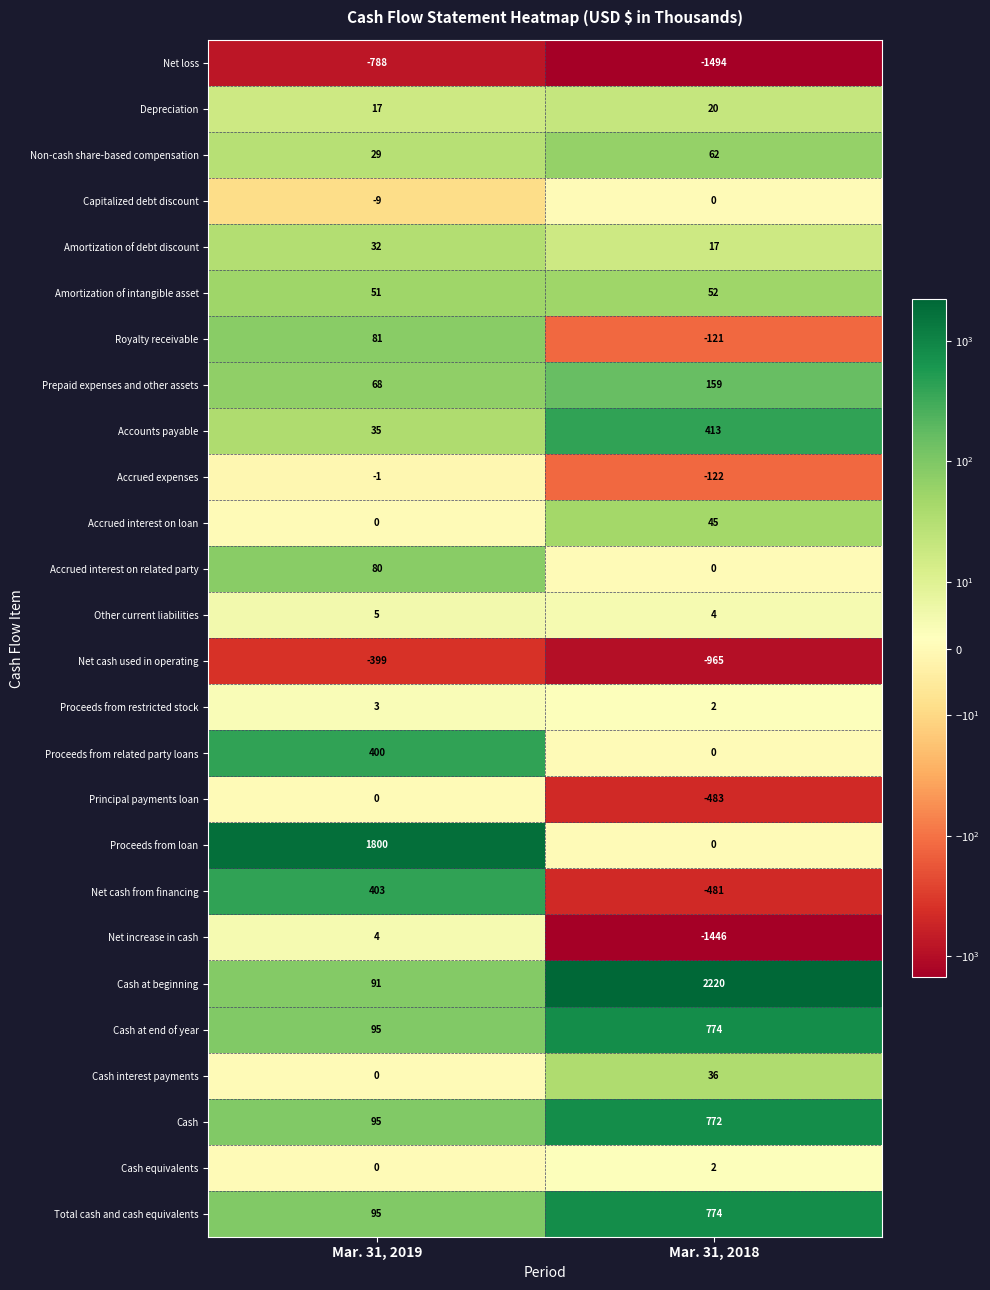

What is the sum of the Net cash from financing values at Mar. 31, 2018 and Mar. 31, 2019?

-78